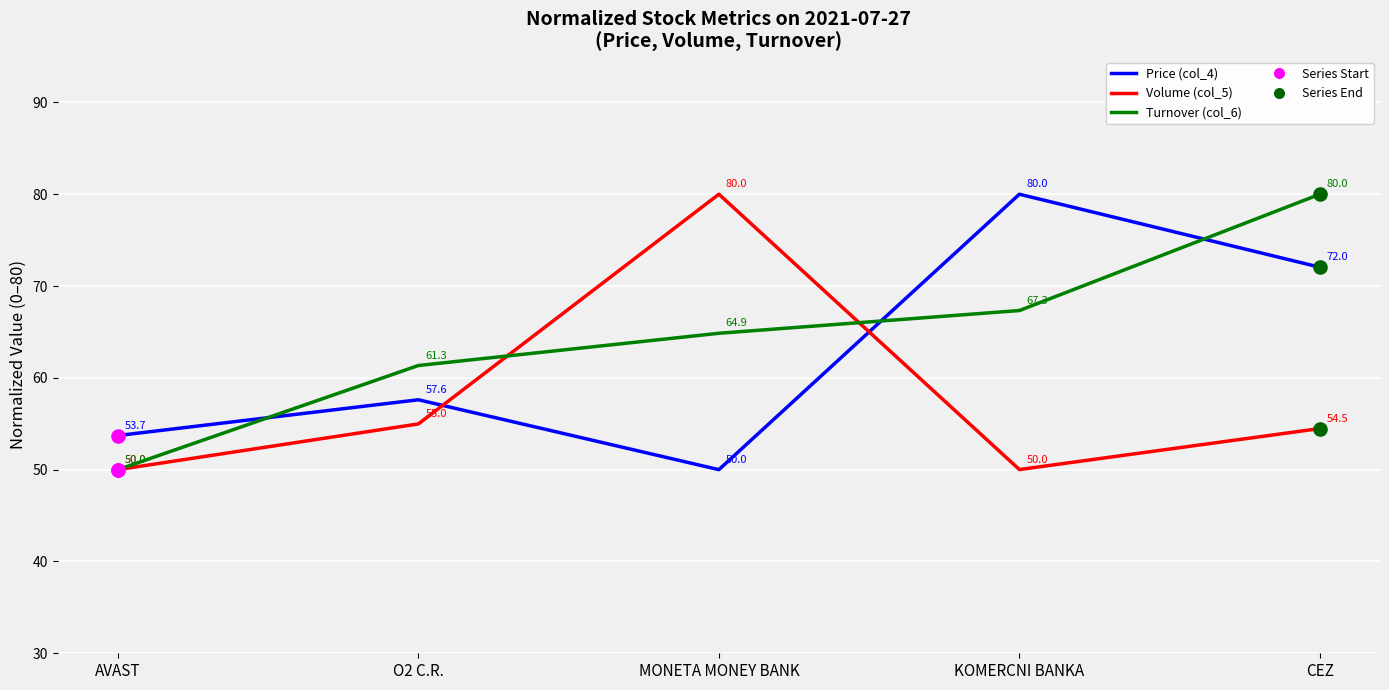

What is the difference between the highest and lowest values at CEZ?

25.5